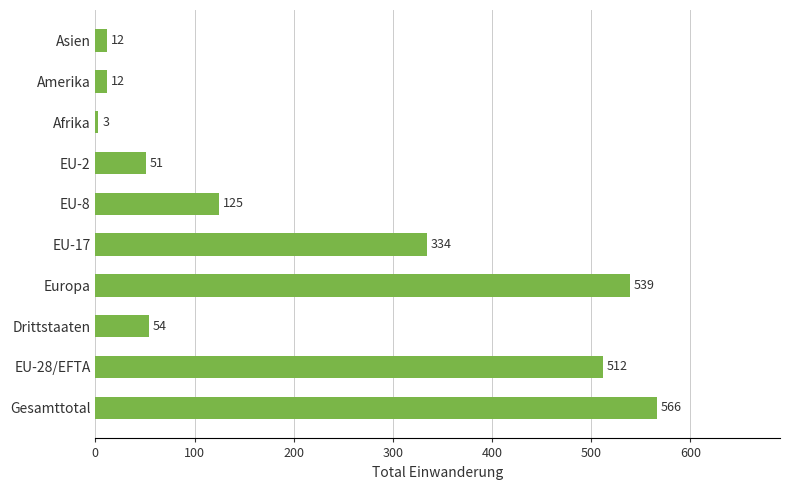

What is the difference between the maximum and minimum values?

563